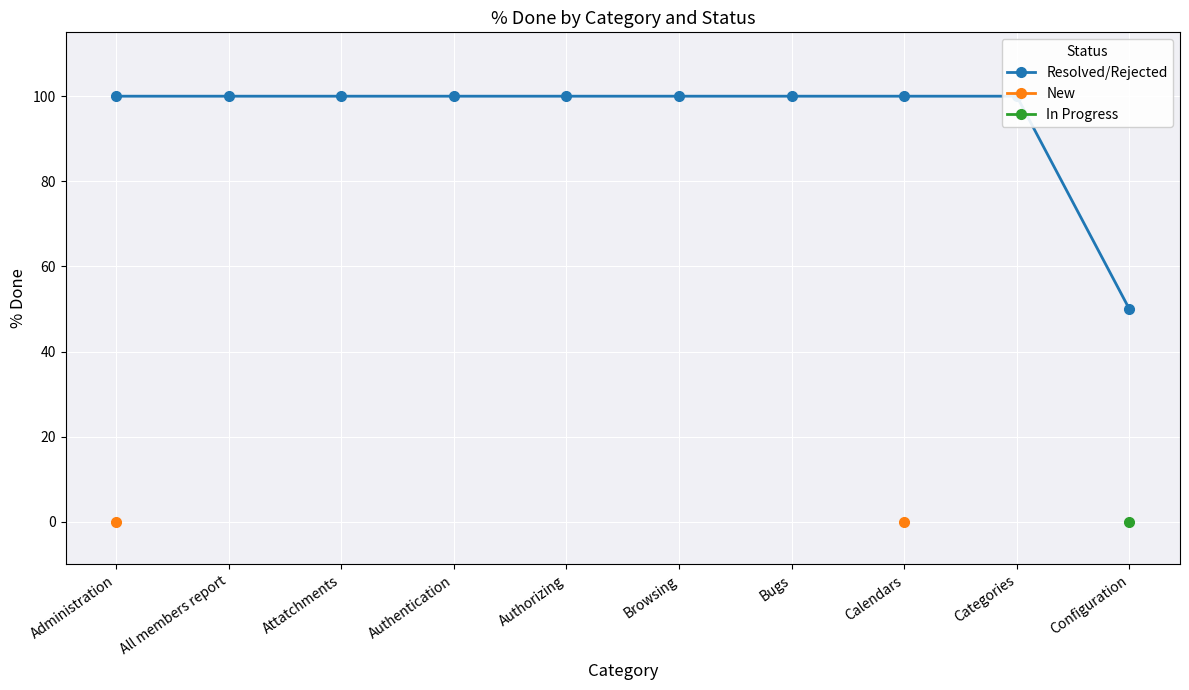

True or false: Resolved/Rejected has a value of 57.3 at Administration.

False